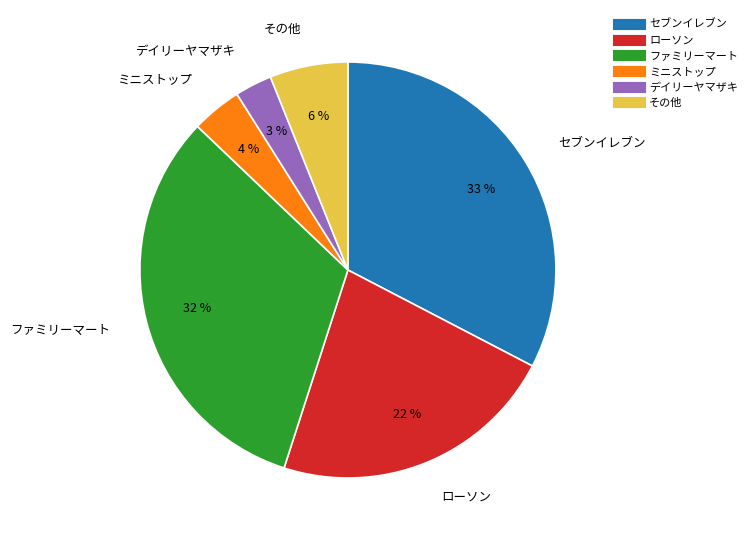

To the nearest percent, what portion does ミニストップ represent?

4%